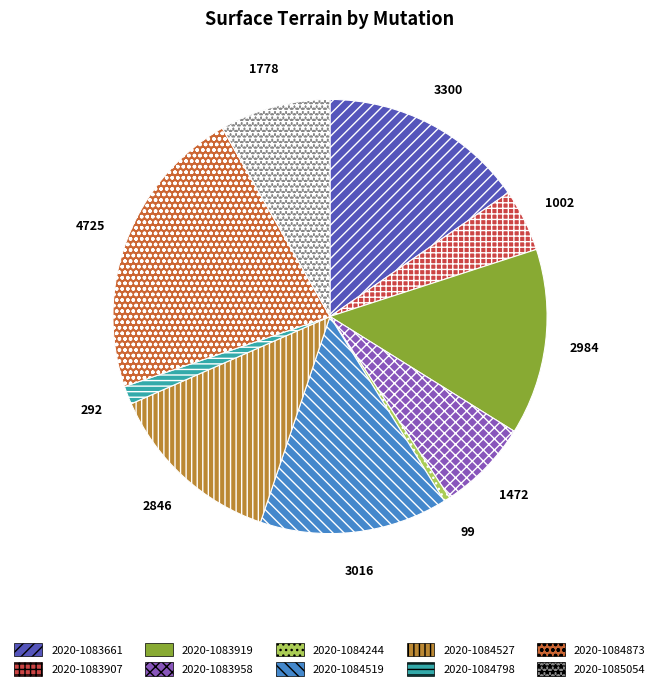

The 2020-1084519 slice represents 14% of the pie. True or false?

True